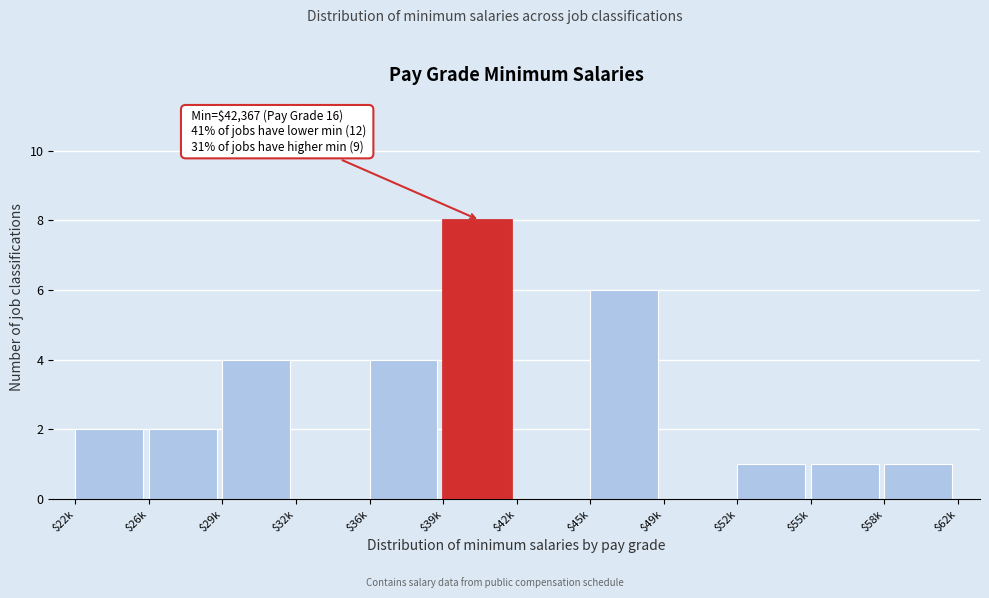

What is the sum of all values?

29